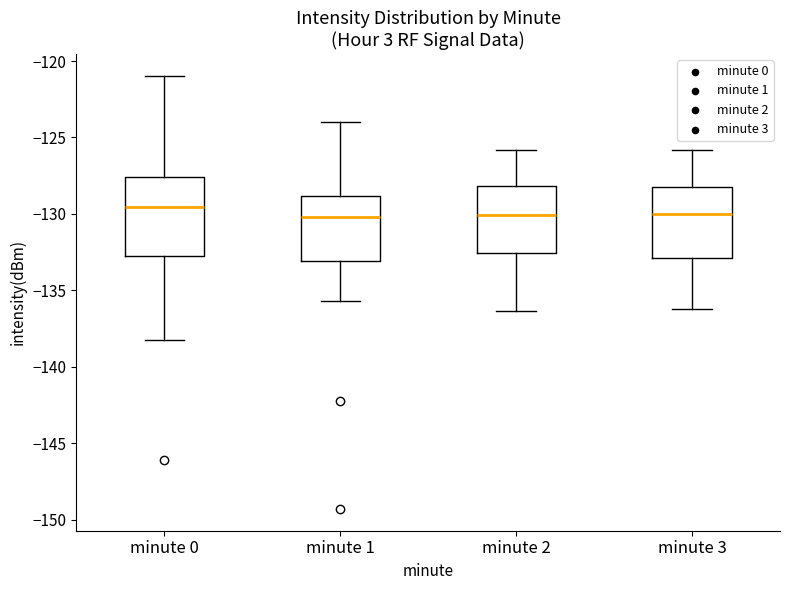

Where is the lower edge of the box for minute 3 on the y-axis? The values are not printed on the chart, so give them approximately, as read against the axis.

-133.0